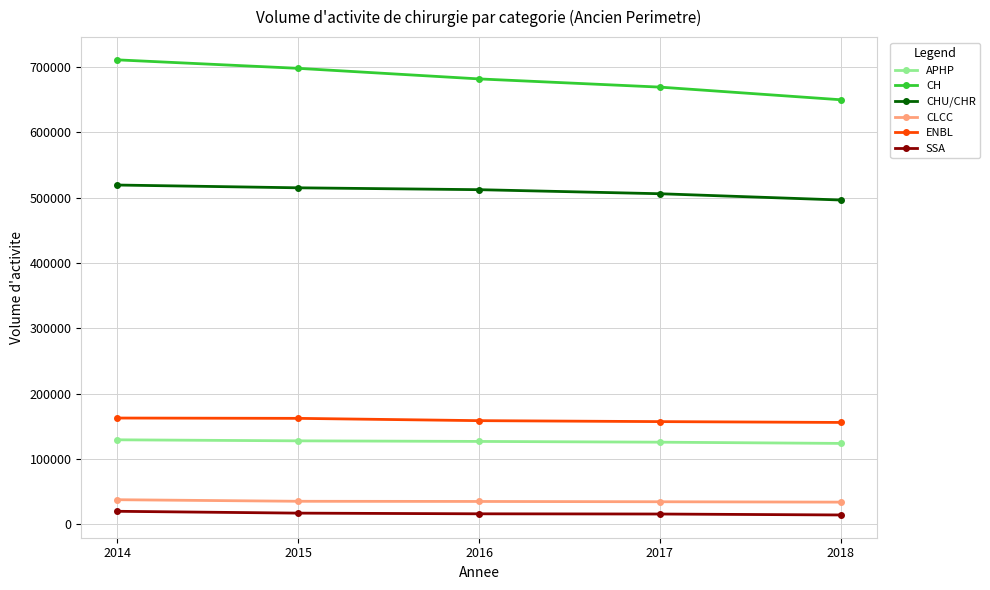

What is the value of the APHP point at the 3rd from the left?

126959